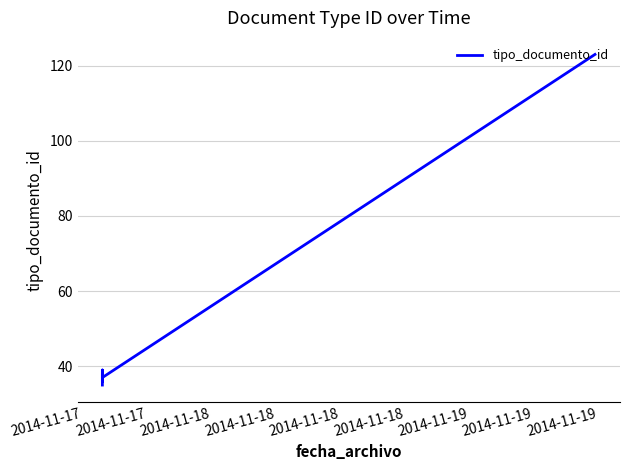

Between 2014-11-18 and 2014-11-18, which is larger?

2014-11-18